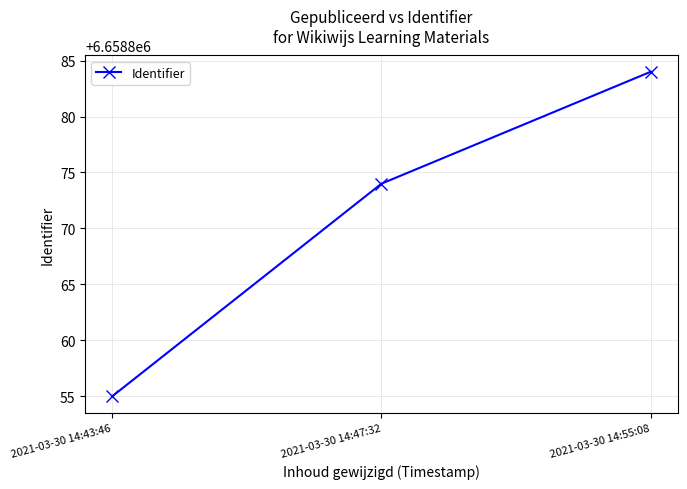

Reading left to right, extract all data points from this chart.

6658855	6658874	6658884